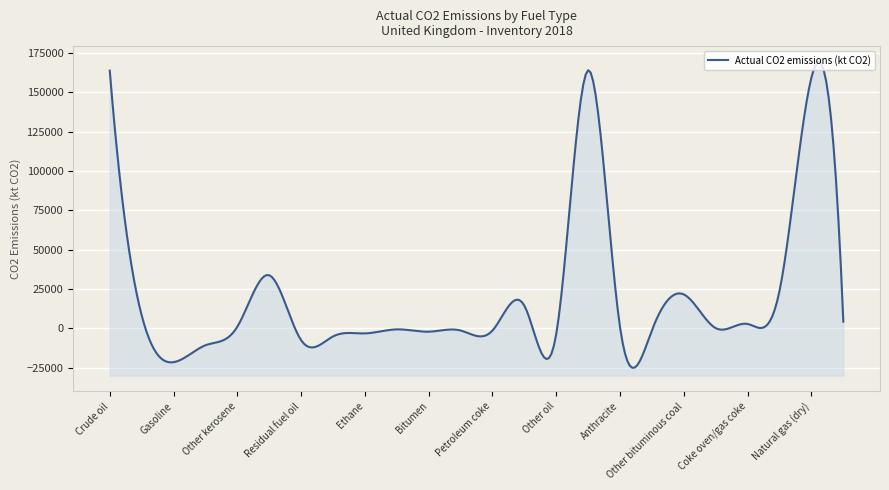

What is the label of the 24th point from the left?

Waste (non-biomass)